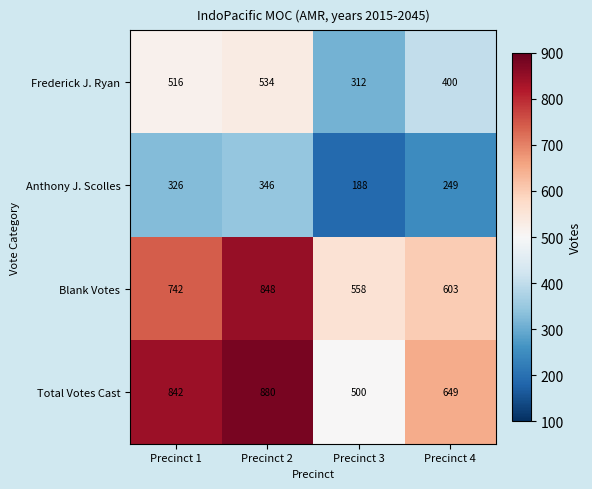

At which category is the sum across all series the highest?

Precinct 2